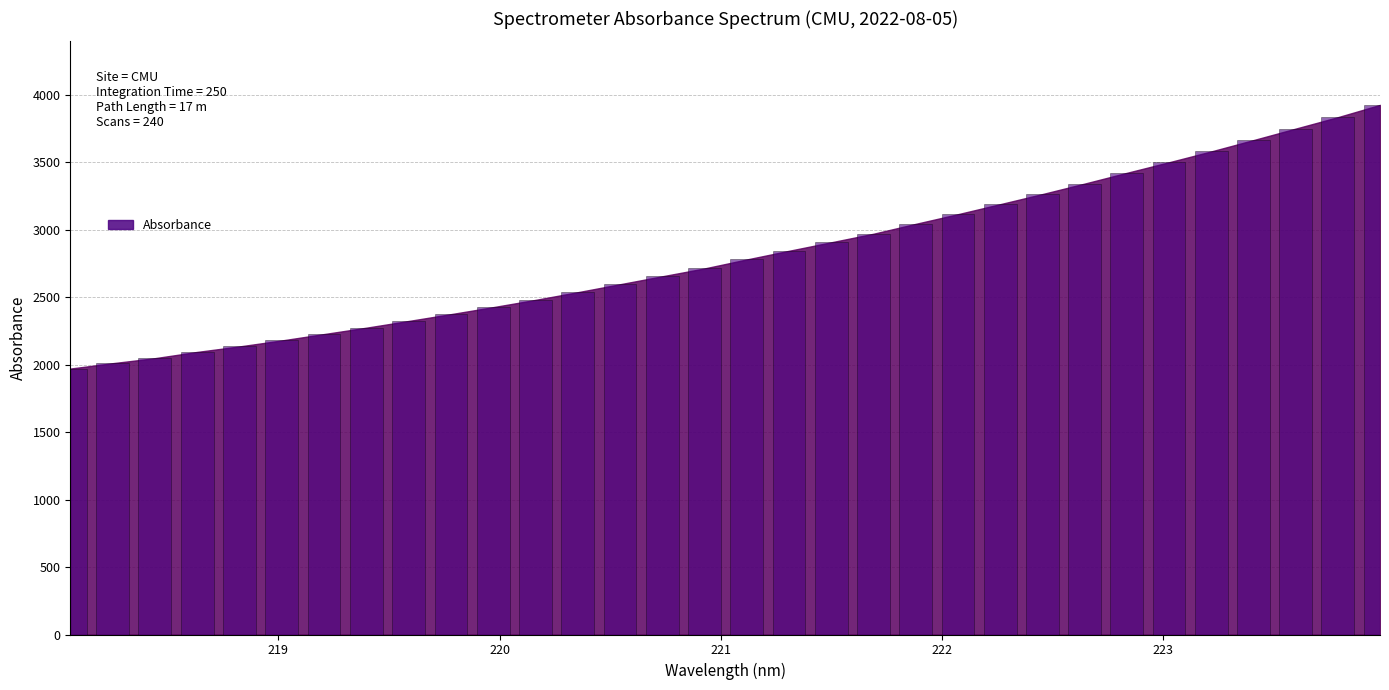

What is the difference between the maximum and minimum values?

1953.8